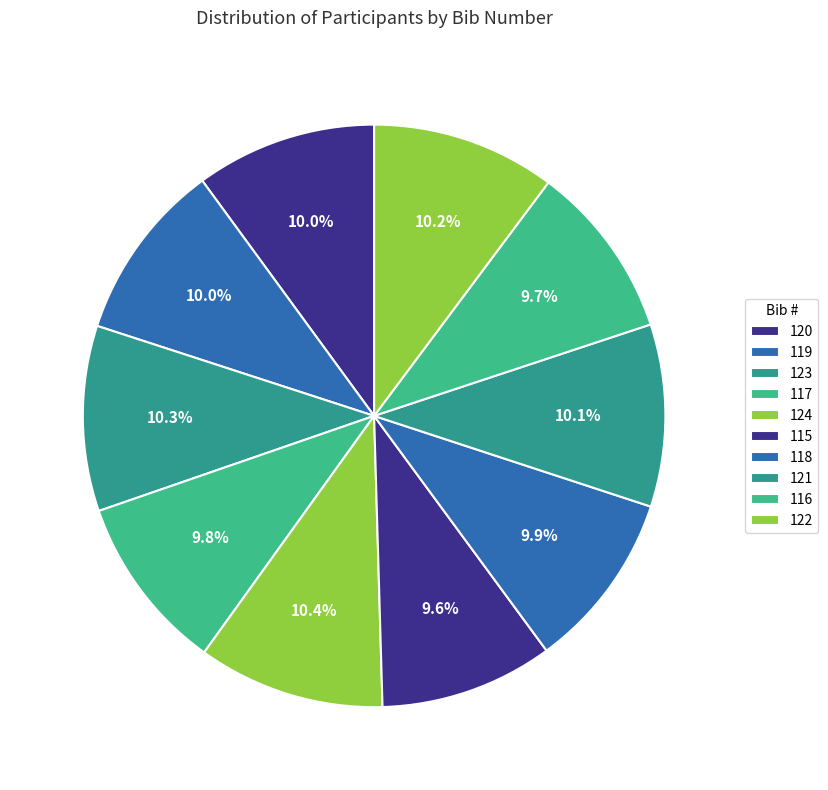

Count the number of slices in the pie.

10